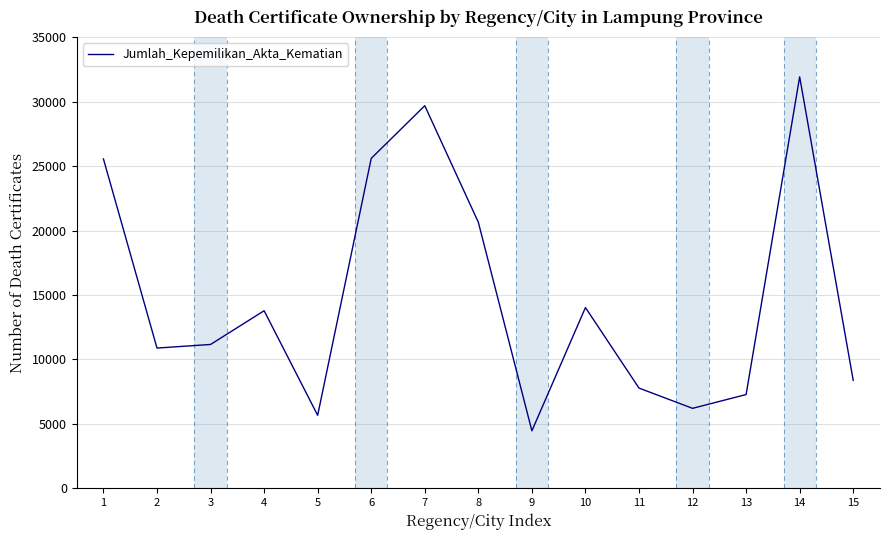

Is this an area chart (filled region under the line)?

No